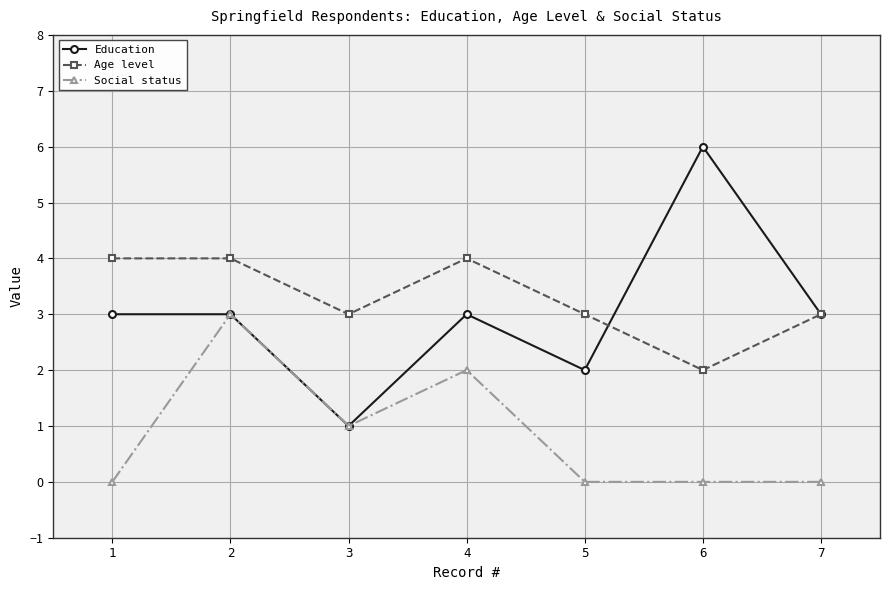

True or false: Education has more than 0 interior local peaks.

True